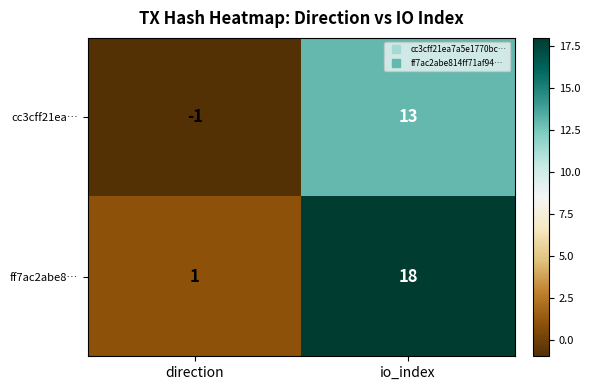

Which category has the highest value in the cc3cff21ea… series?

io_index